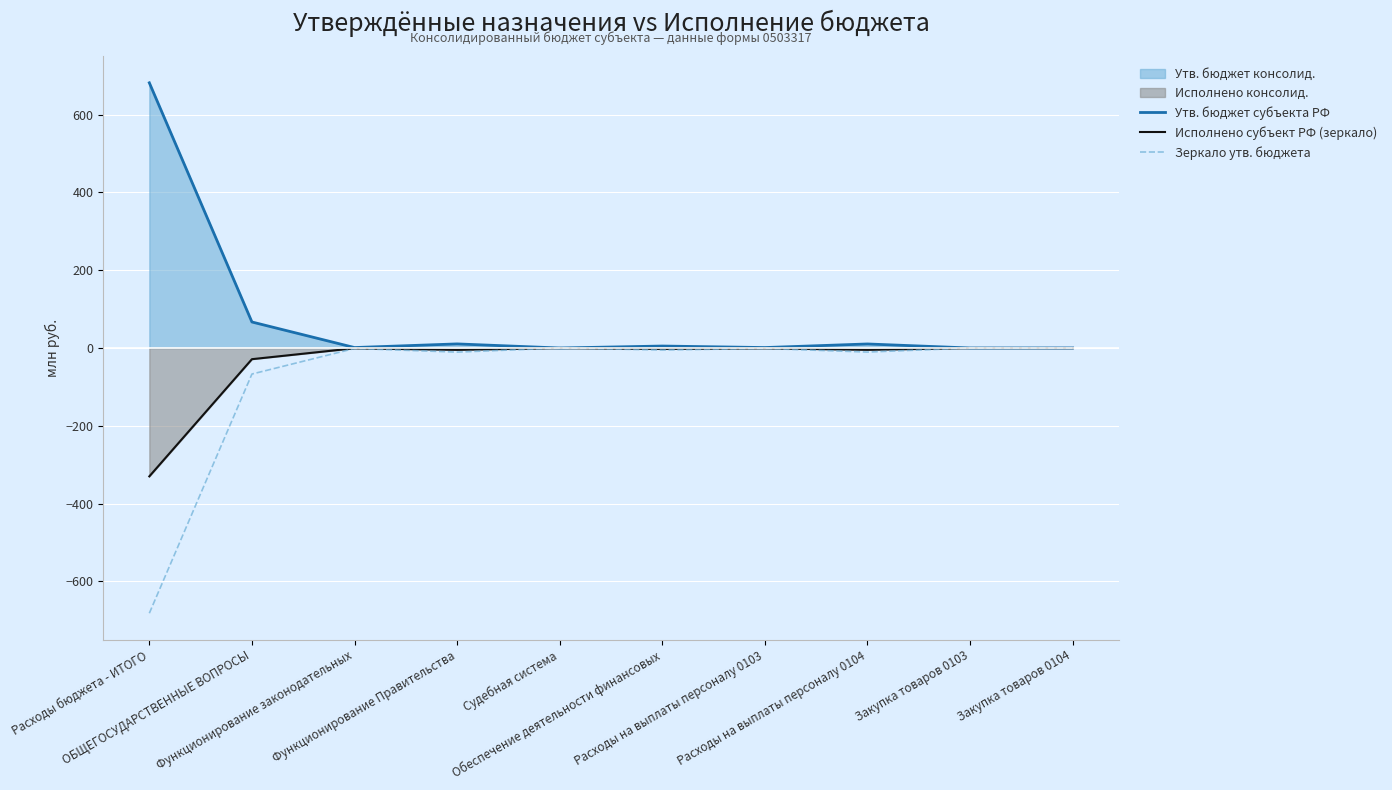

At how many categories does at least one series exceed 406?

1